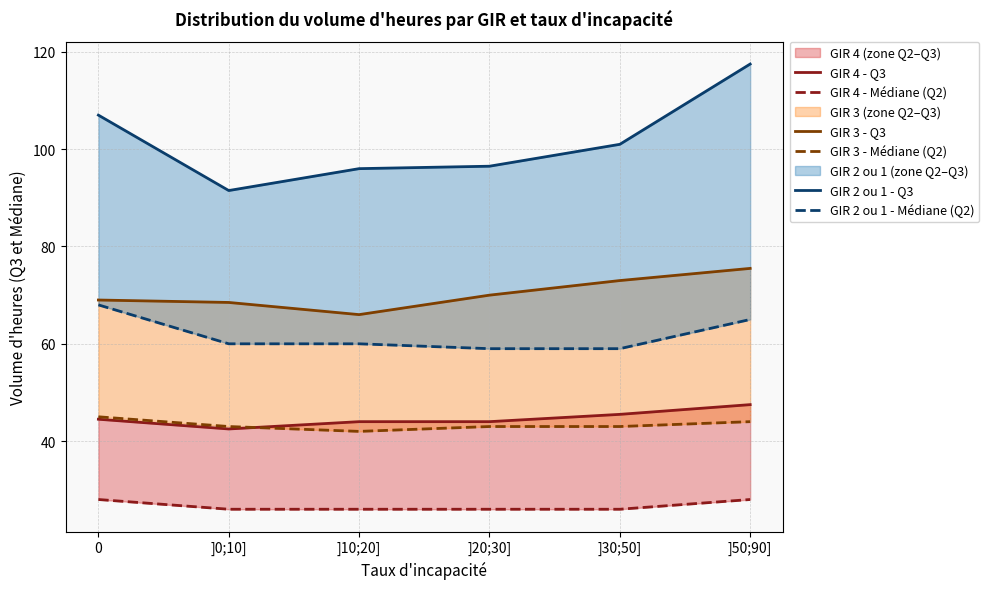

Which series has the largest total across all categories?

GIR 2 ou 1 - Q3